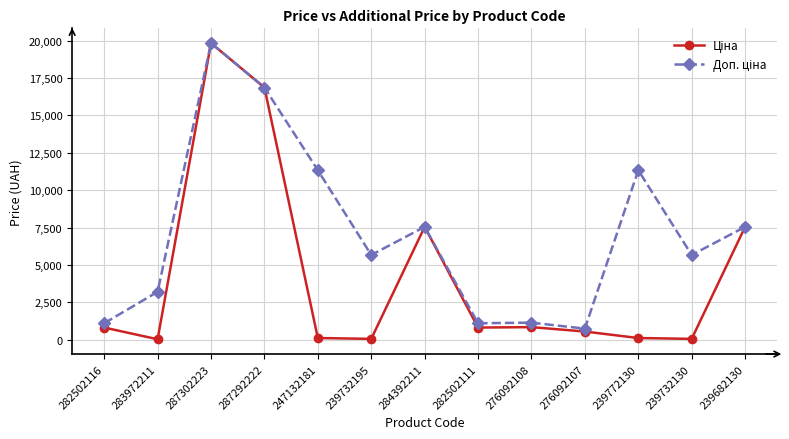

Which category has the highest value across all series?

287302223